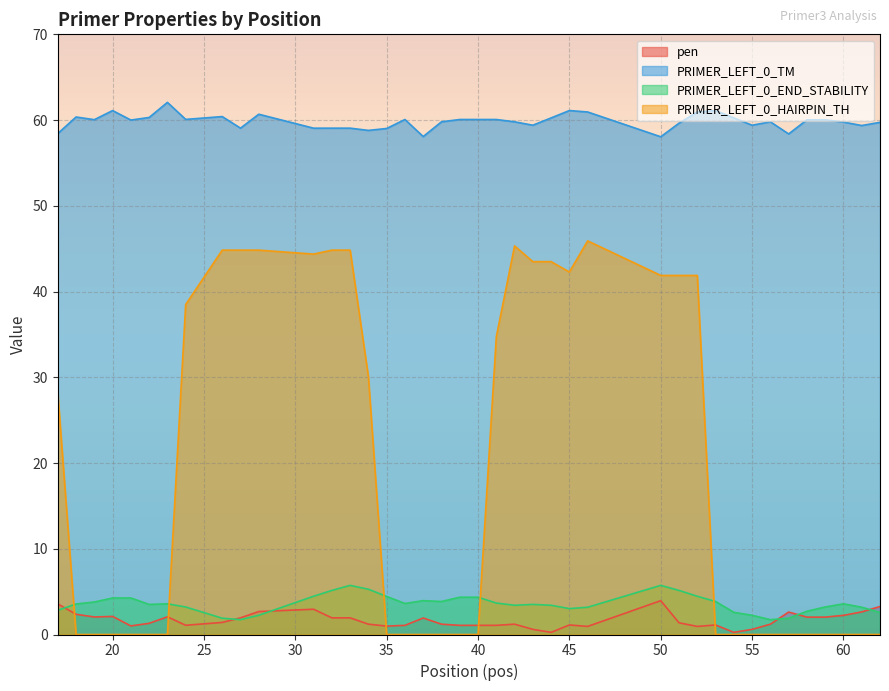

True or false: PRIMER_LEFT_0_TM and pen cross at least once.

False